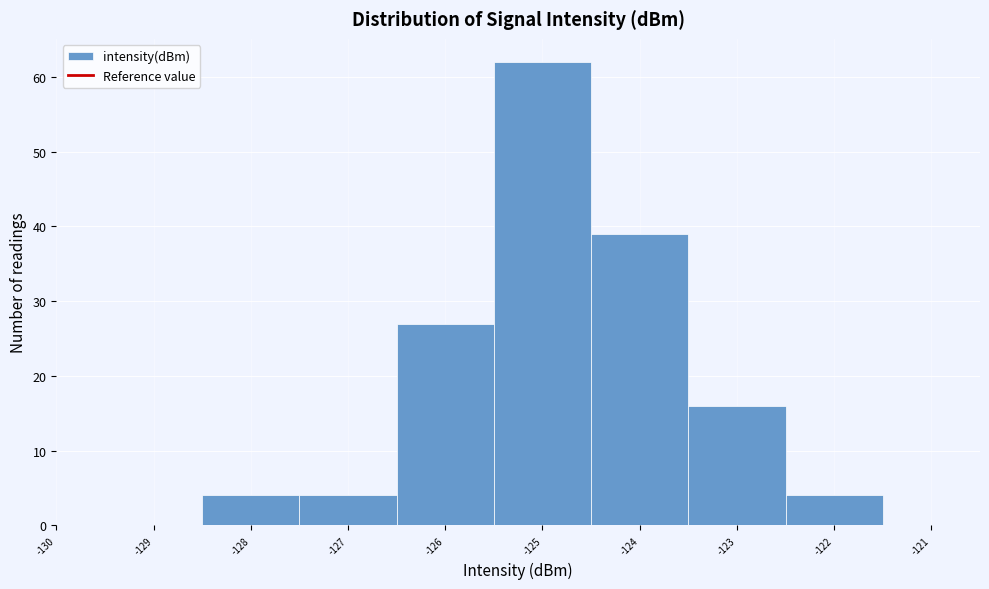

Reading left to right, list every bar in this chart as the range it spans on the x-axis followed by its height. The values are not printed on the chart, so give them approximately, as read against the axis.

-129.5 to -128.5: 0
-128.5 to -127.5: 4
-127.5 to -126.5: 4
-126.5 to -125.5: 27
-125.5 to -124.5: 62
-124.5 to -123.5: 39
-123.5 to -122.5: 16
-122.5 to -121.5: 4